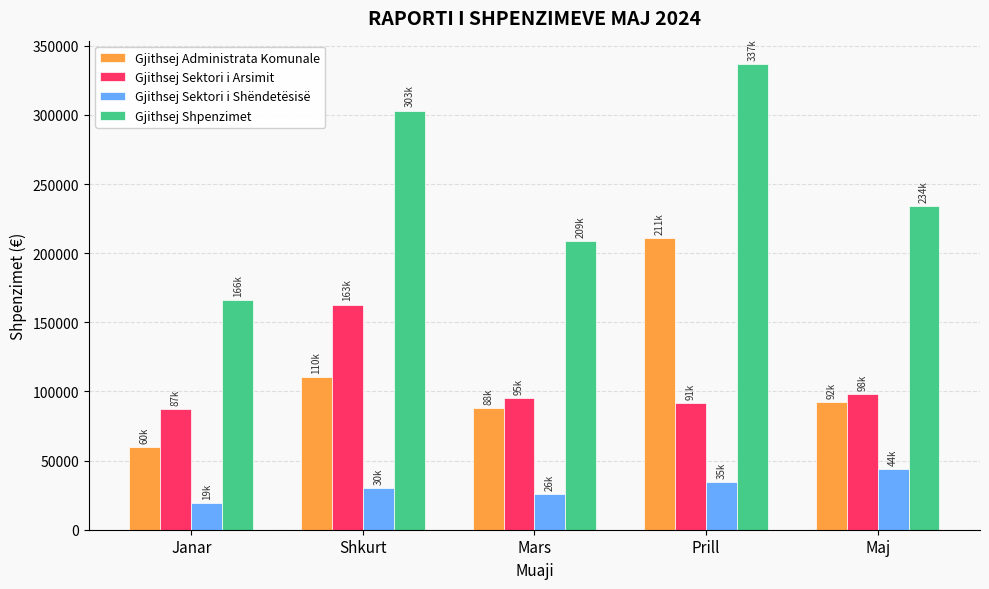

Which series has the largest total across all categories?

Gjithsej Shpenzimet